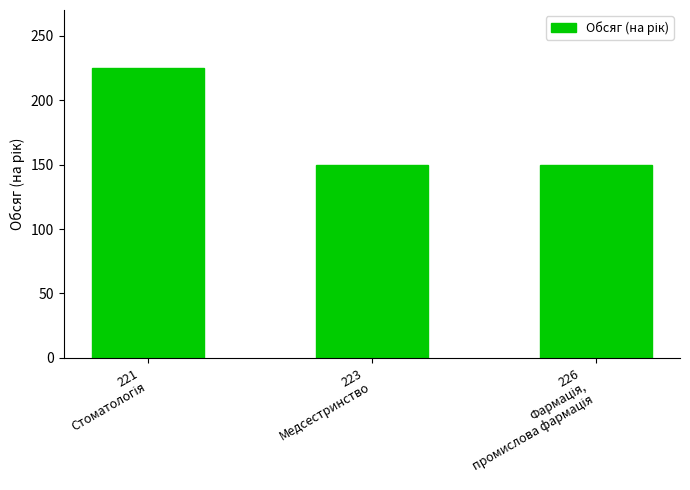

What is the smallest value displayed?

150